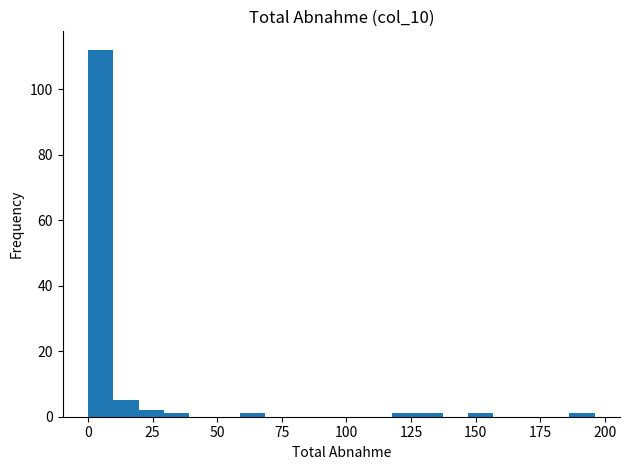

Read against the x-axis, roughly where is the centre of the tallest bar?

5